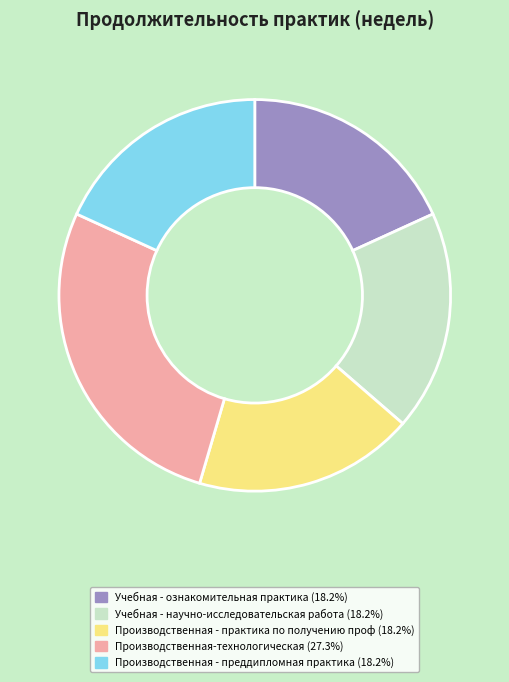

Does any single category account for the majority?

No